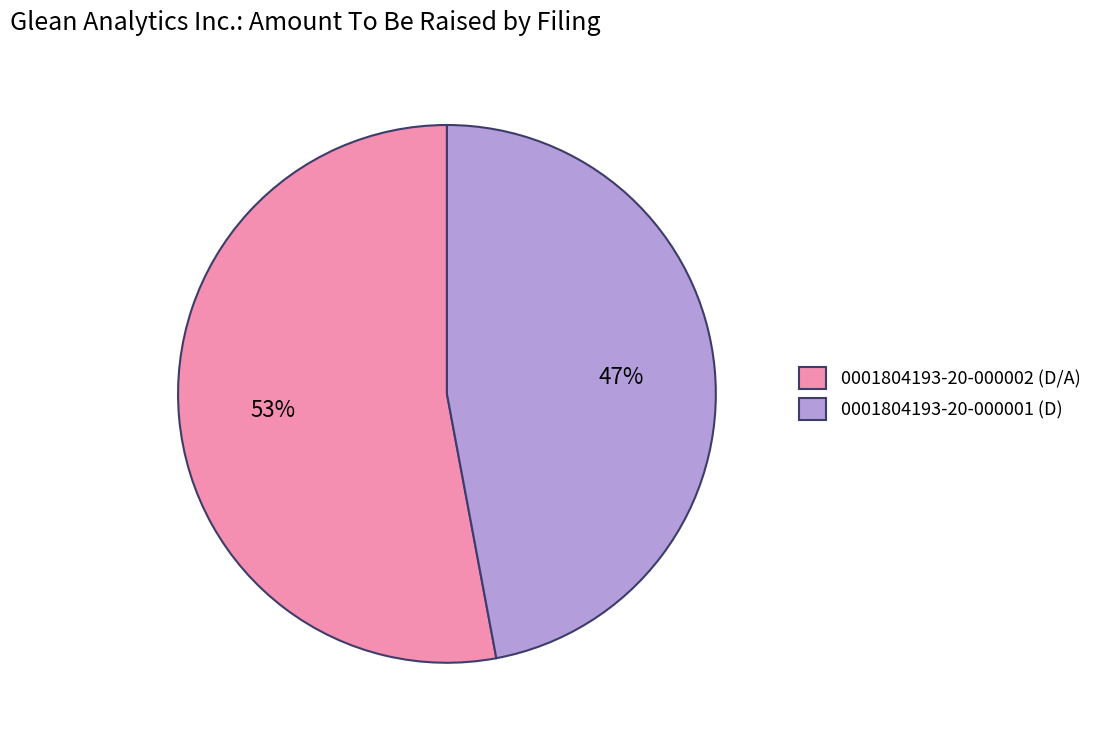

Is 0001804193-20-000002 the majority of the pie?

Yes